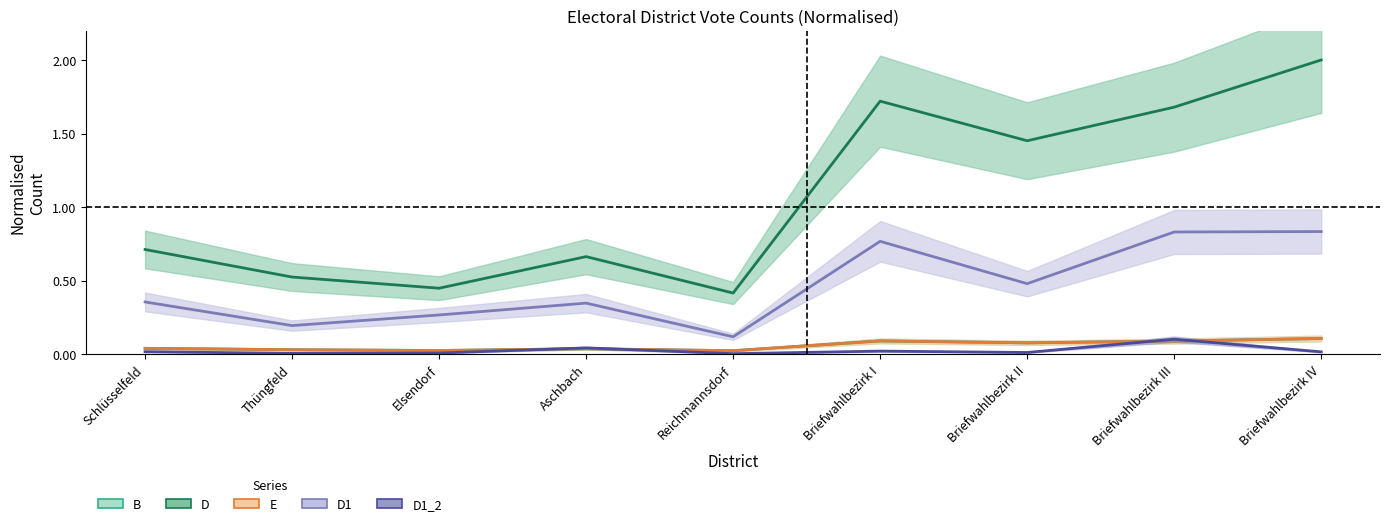

Where is the first local maximum for D1_2?

Aschbach